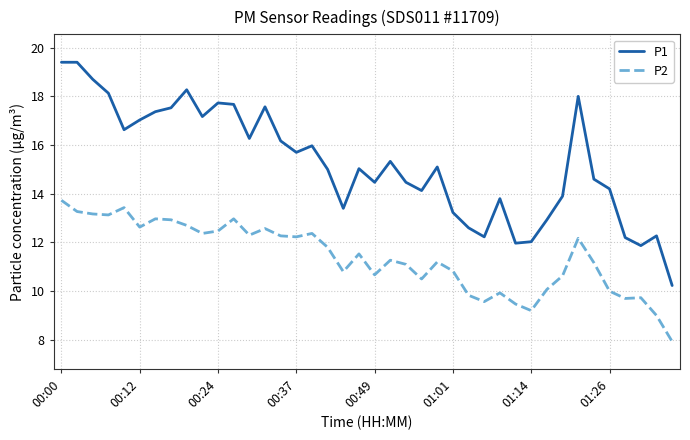

Which series has the largest total across all categories?

P1